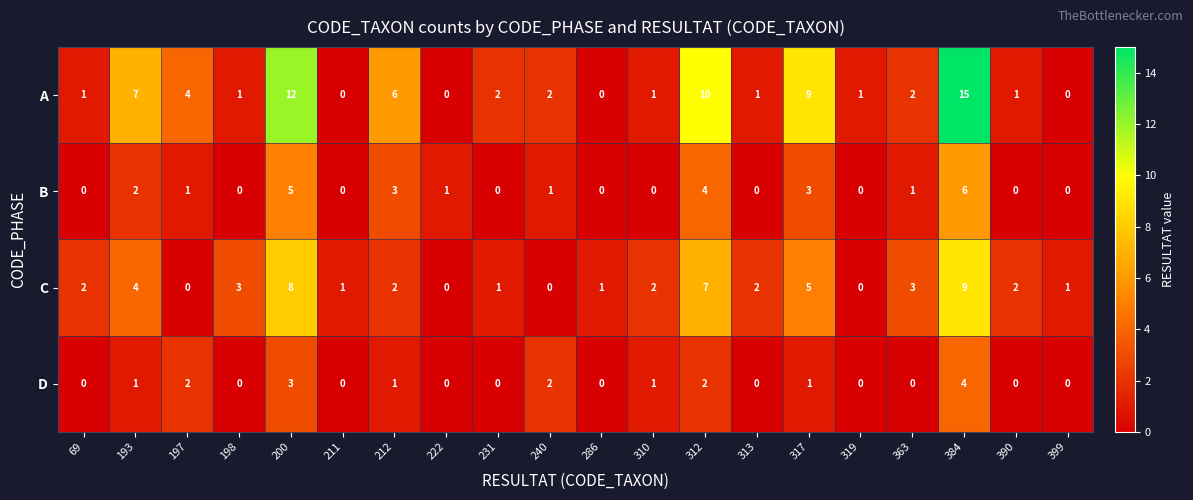

Count the number of categories in the chart.

20